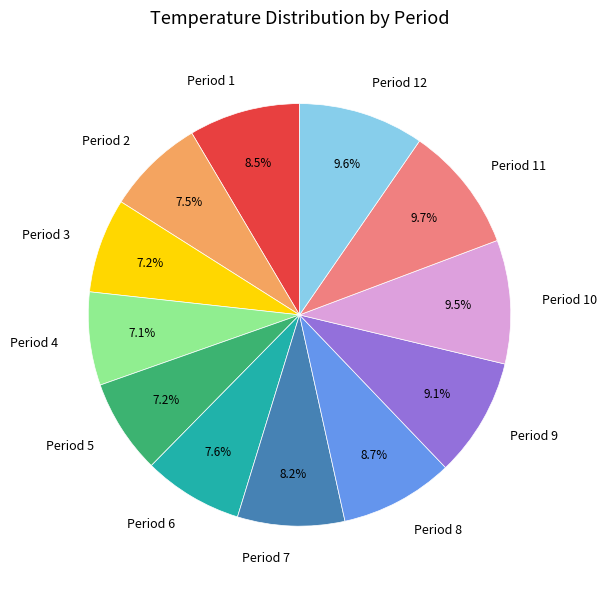

How many segments does this pie chart have?

12